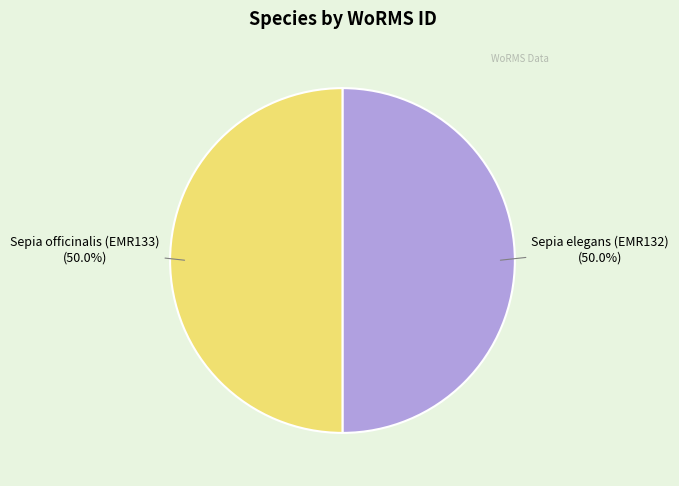

How many segments does this pie chart have?

2